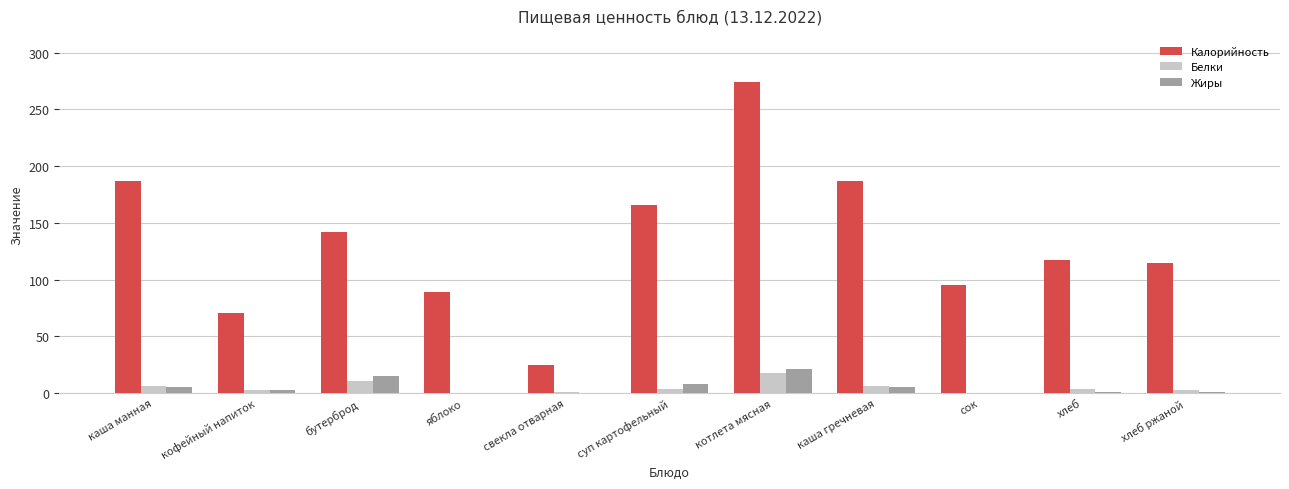

What is the total value across all series at котлета мясная?

313